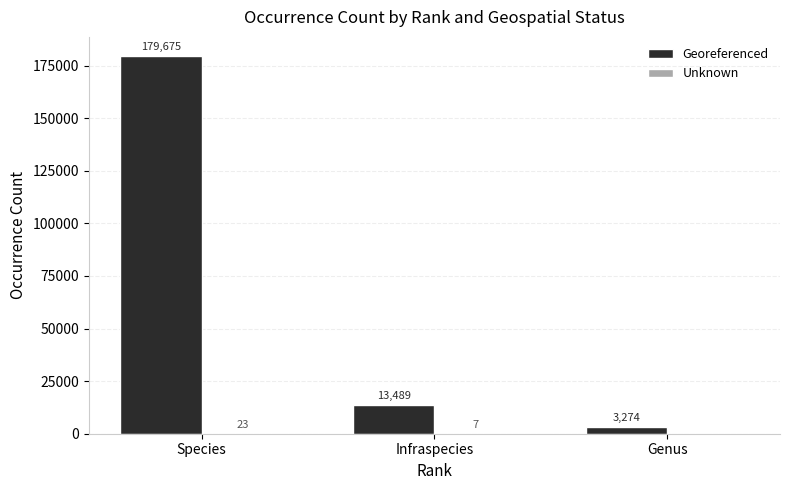

At which label is Georeferenced closest to 91474?

Infraspecies